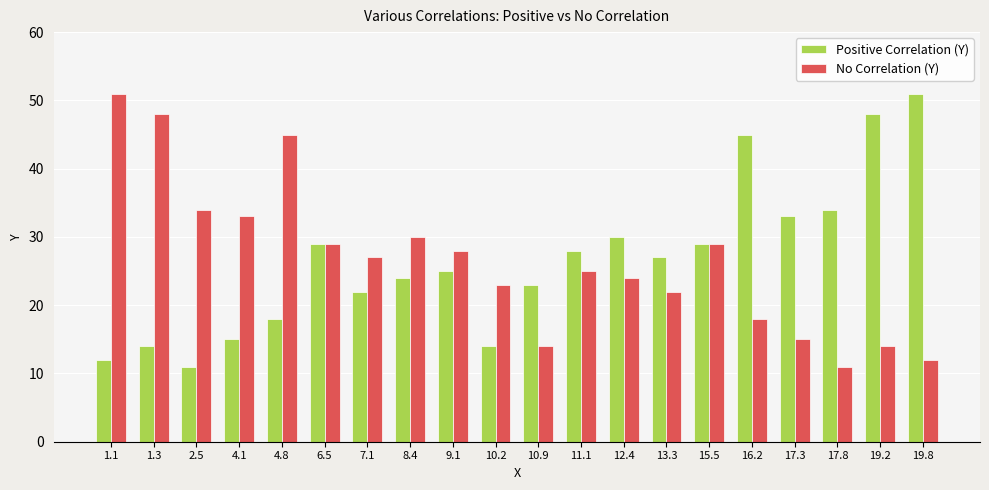

Does the chart contain stacked bars?

No